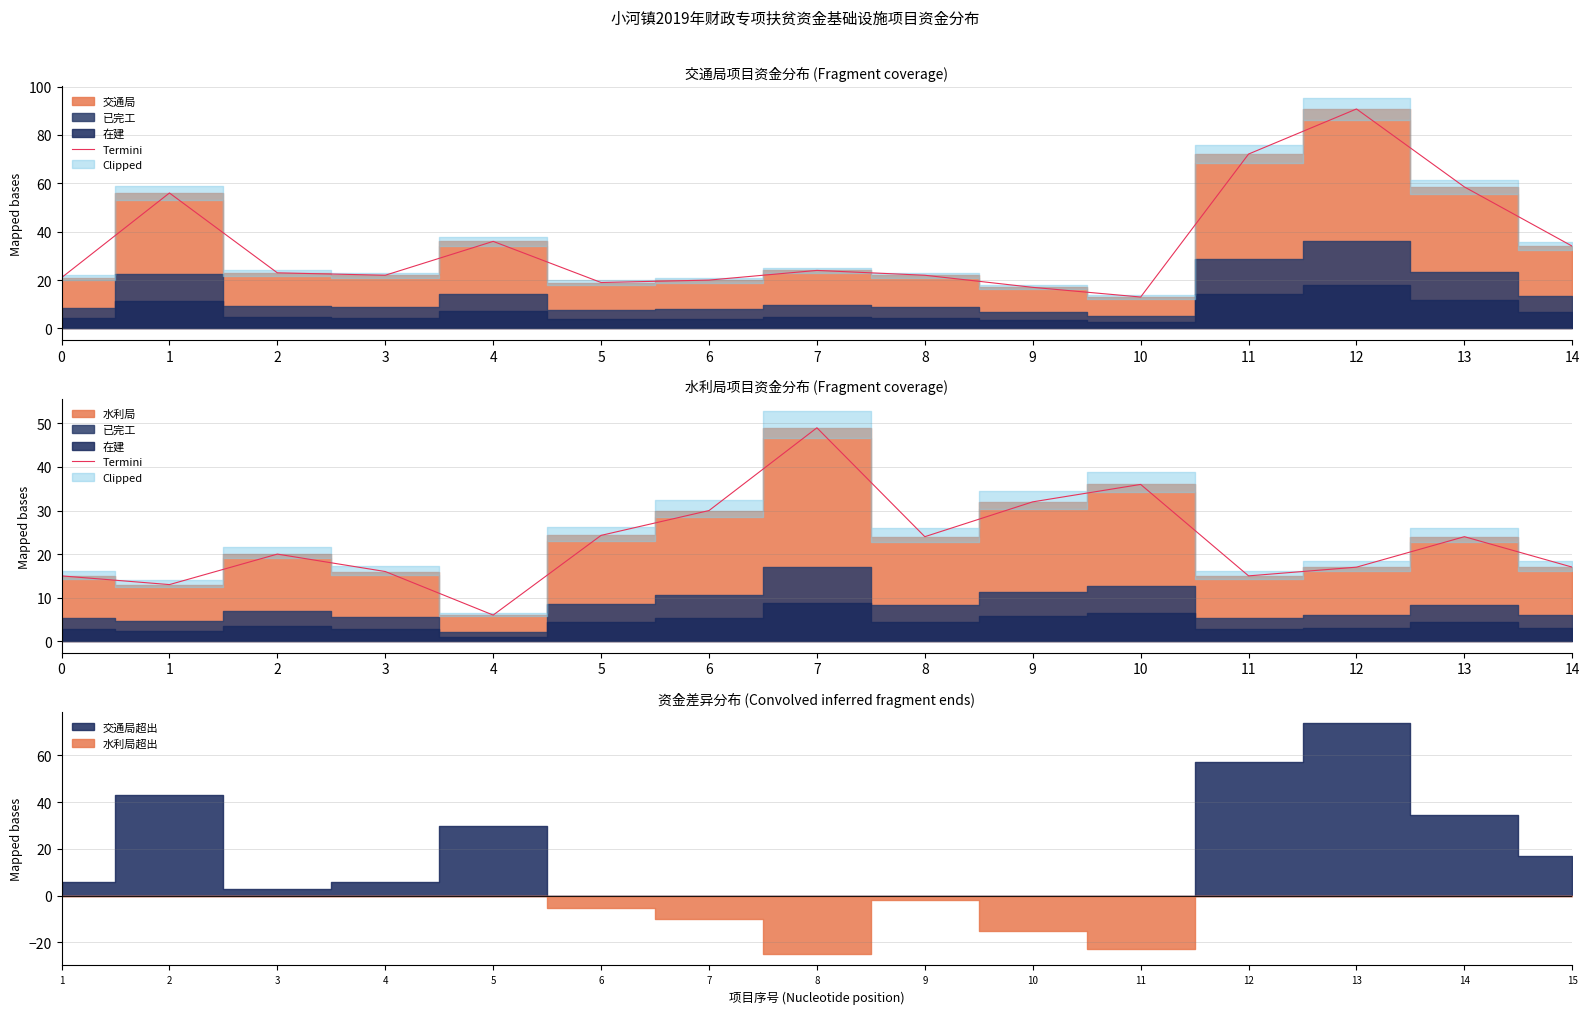

What is the ratio of the value at 14 to the value at 7?

0.3